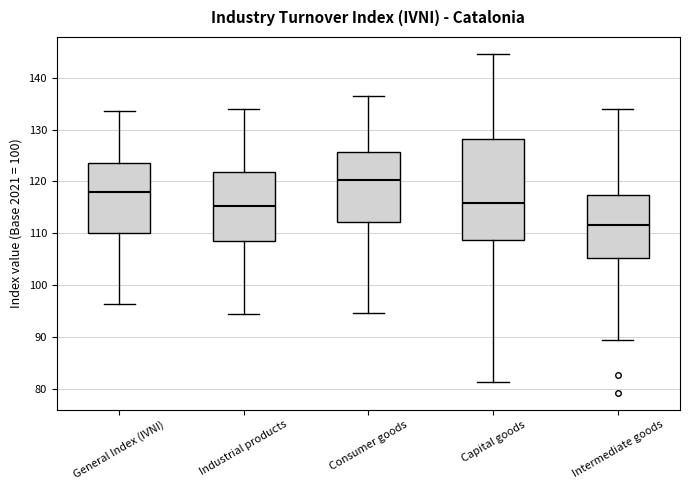

Reading left to right, transcribe this box plot: for each box, give where its median line is, the range the box spans, and where its two whiskers end, as read against the y-axis. The values are not printed on the chart, so give them approximately, as read against the axis.

General Index (IVNI): median 118, box 110 to 124, whiskers 96 to 134
Industrial products: median 115, box 109 to 122, whiskers 94 to 134
Consumer goods: median 120, box 112 to 126, whiskers 95 to 137
Capital goods: median 116, box 109 to 128, whiskers 81 to 145
Intermediate goods: median 112, box 105 to 117, whiskers 89 to 134